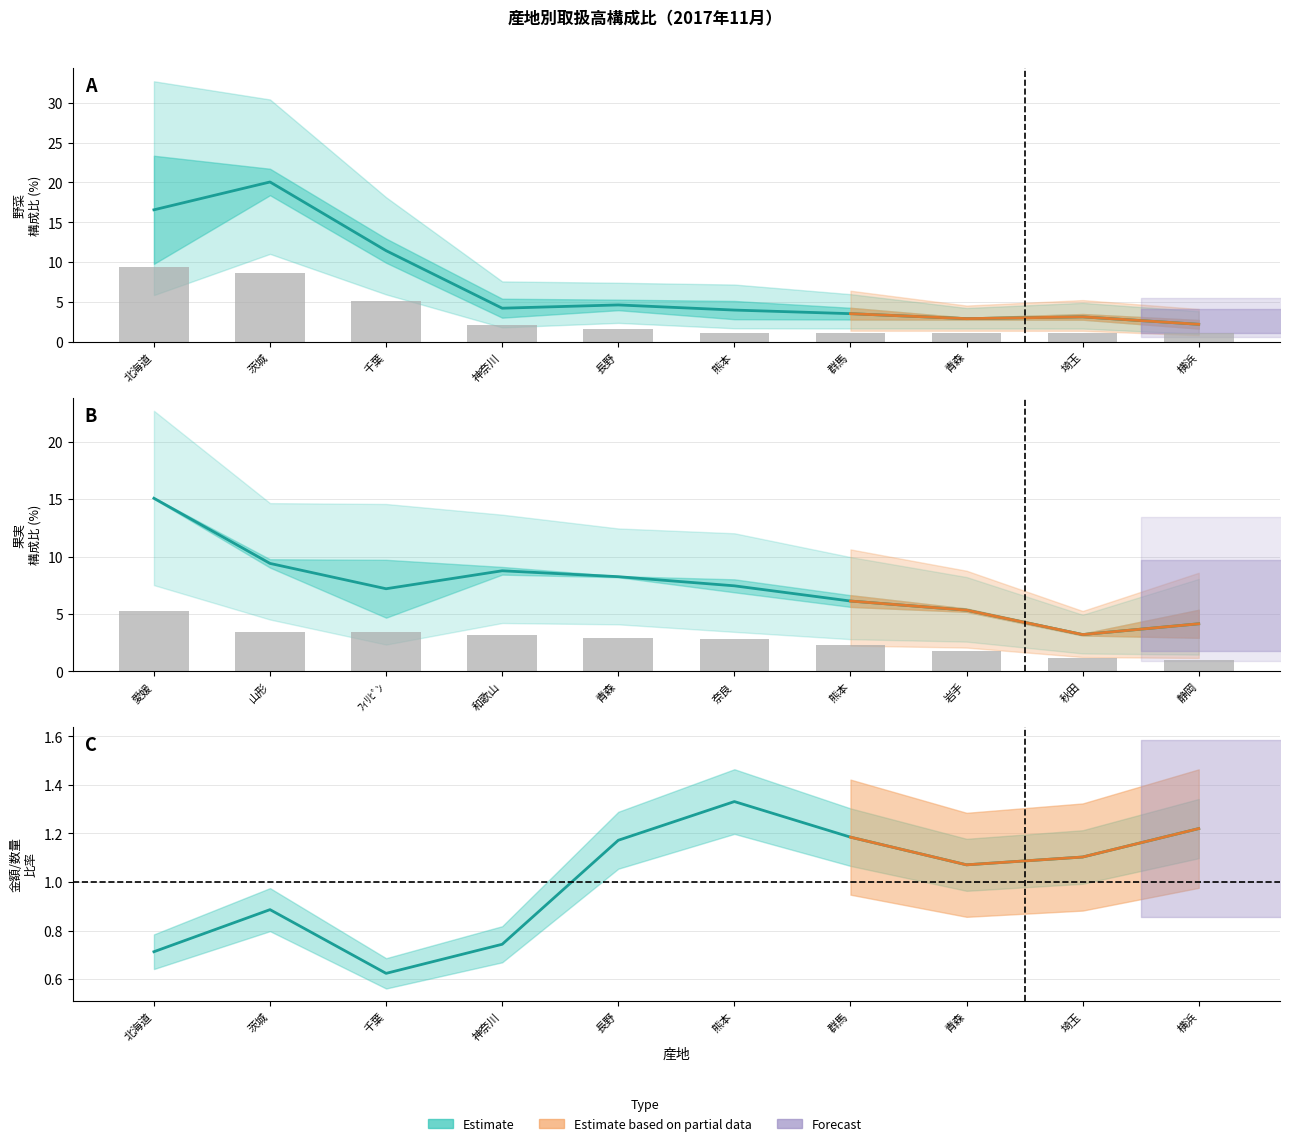

List the labels in order of 野菜_構成比(数量) value, smallest first.

横浜, 埼玉, 青森, 群馬, 熊本, 長野, 神奈川, 千葉, 茨城, 北海道